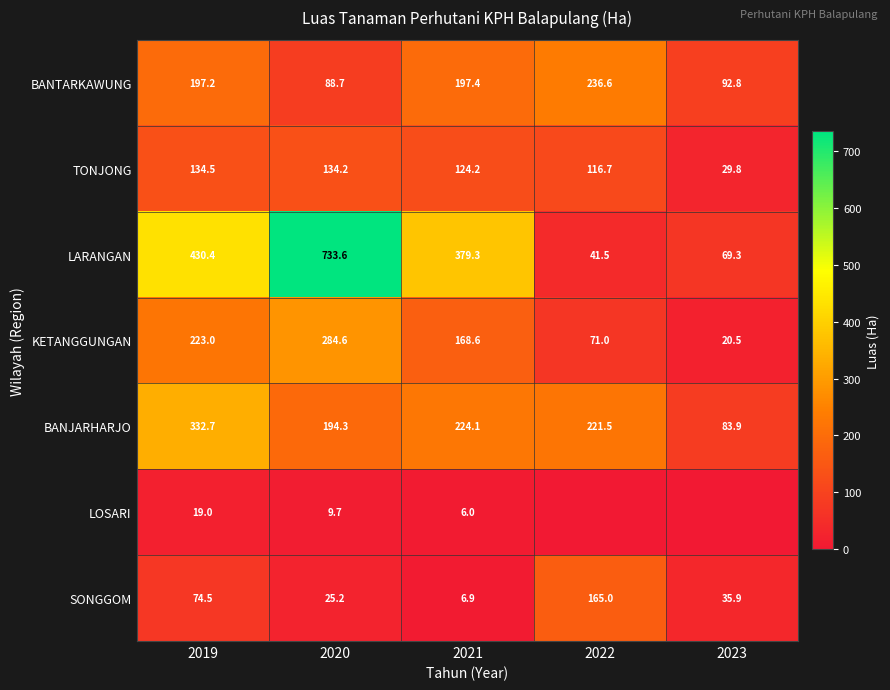

What is the difference between the maximum and minimum values in the SONGGOM series?

158.1